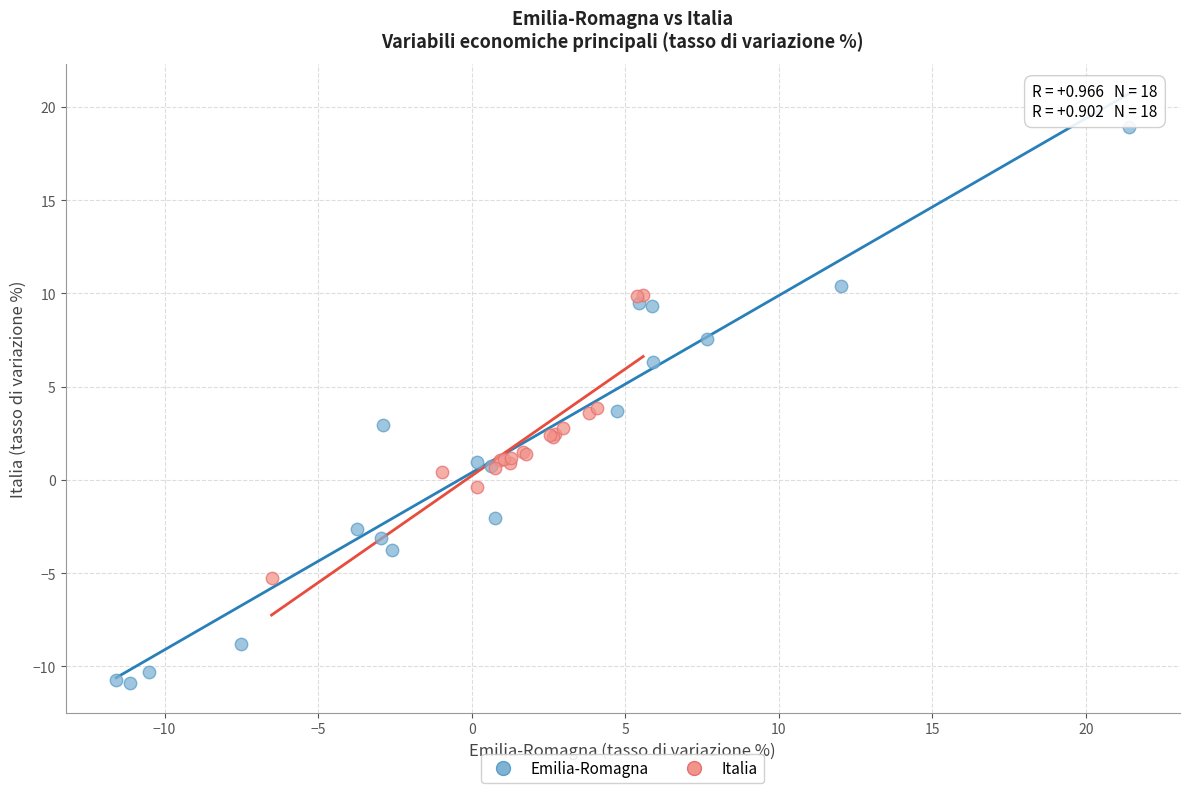

Which series has the largest Y range (max minus min)?

Emilia-Romagna